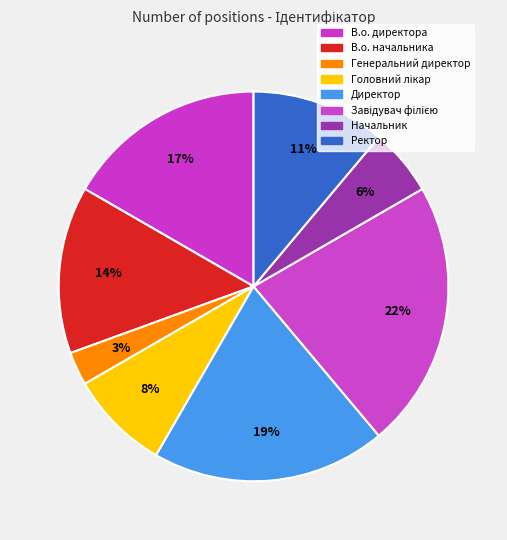

To the nearest percent, what percentage of the pie is Головний лікар?

8%